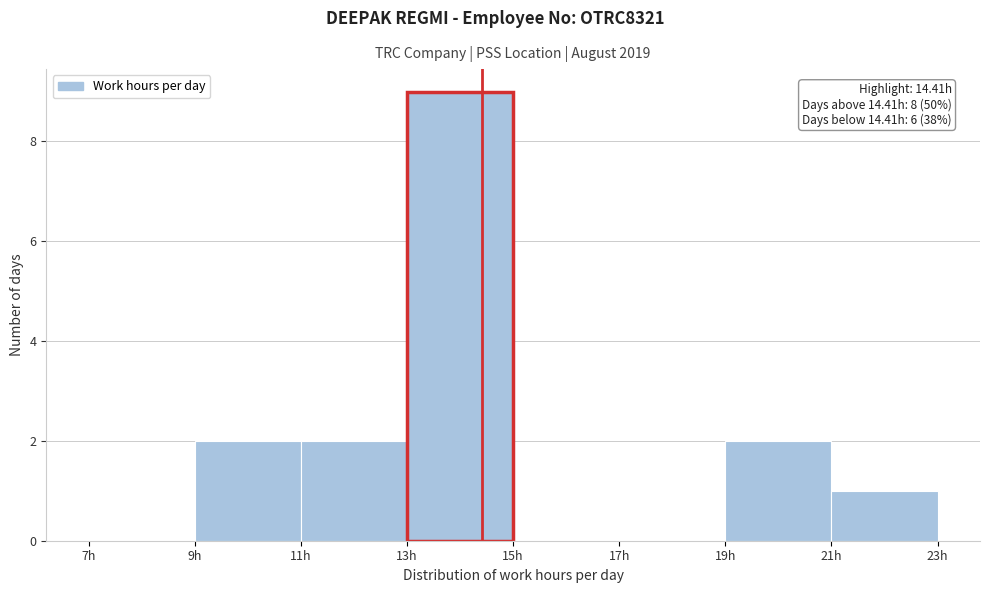

Over which range of the x-axis is the bar tallest?

13 to 15